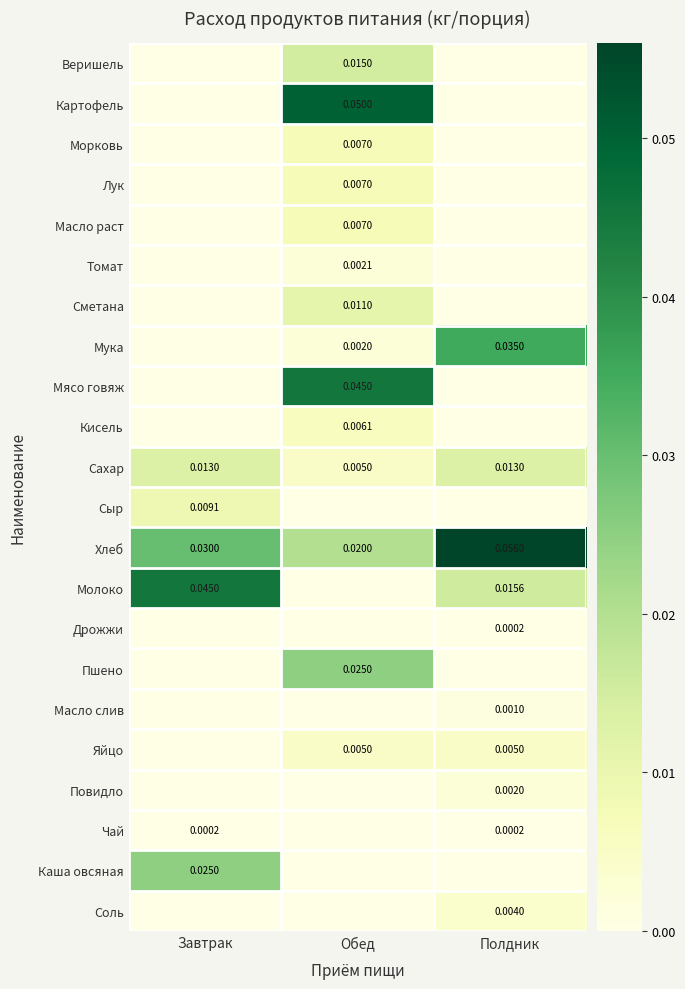

Is the value of Чай at Полдник greater than the value of Сахар at Обед?

No